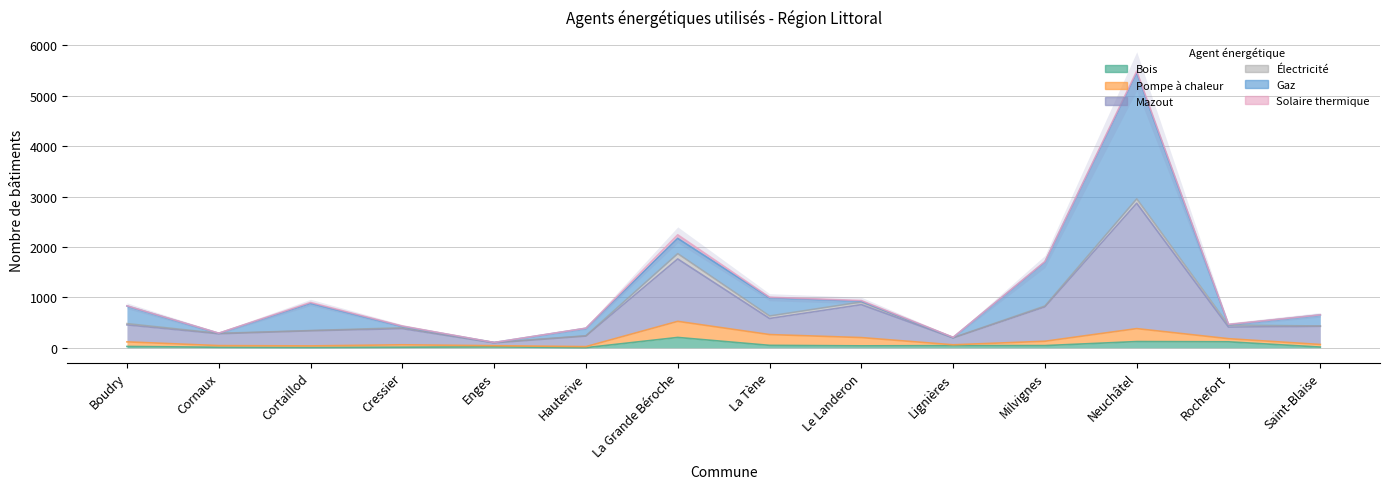

Is the value of Bois at Lignières greater than the value of Électricité at Neuchâtel?

No